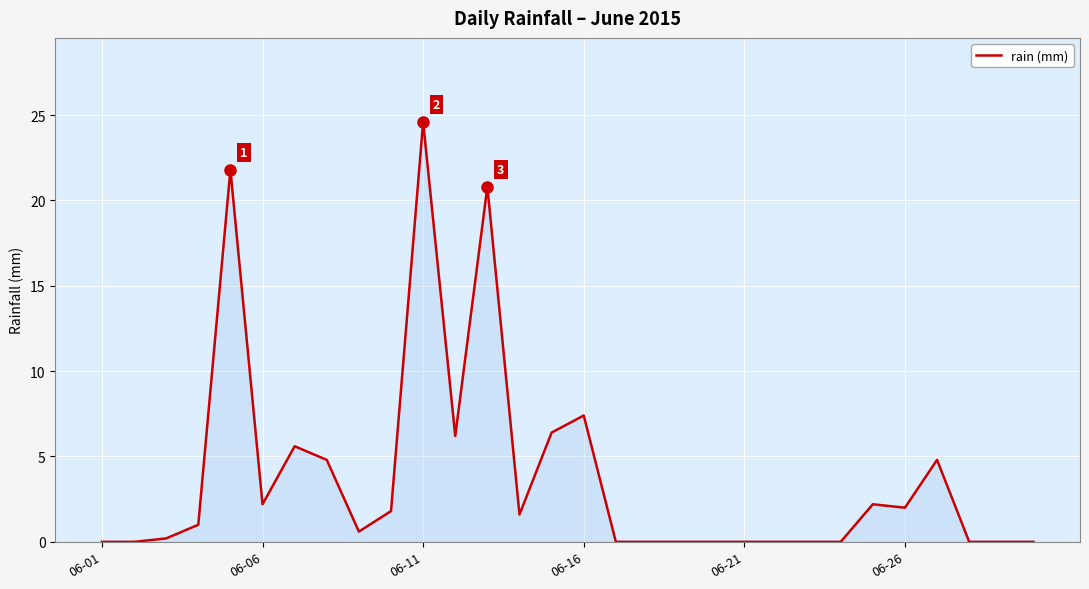

What is the greatest value displayed?

24.6